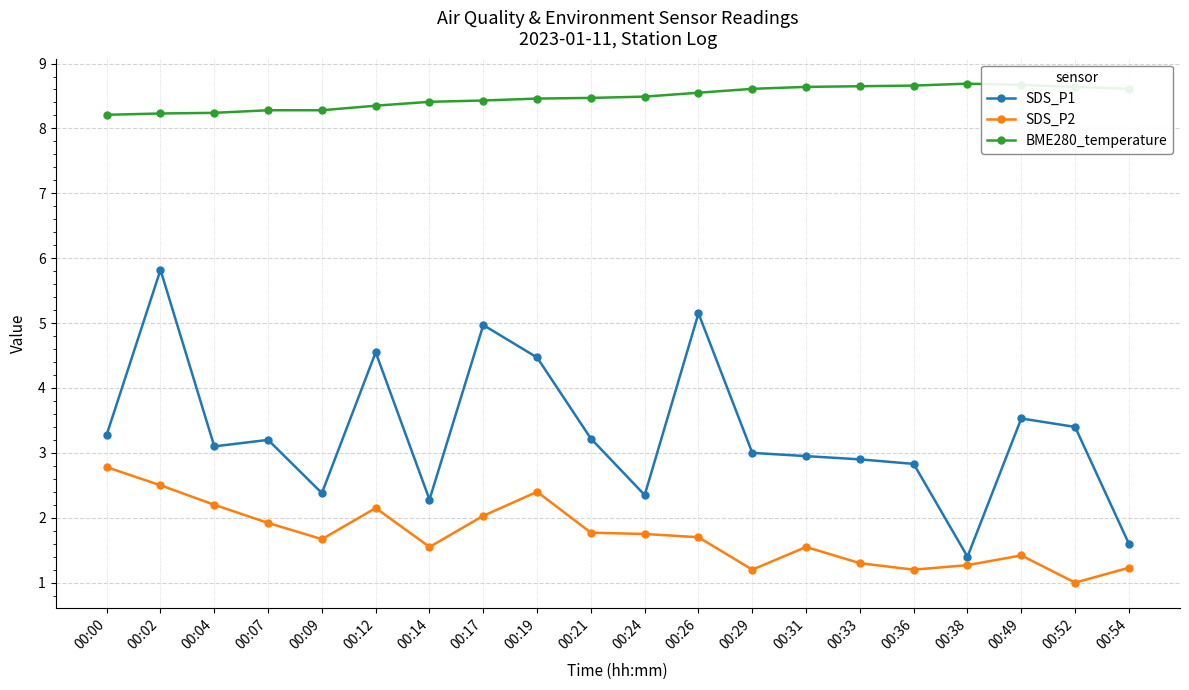

Is this an area chart (filled region under the line)?

No